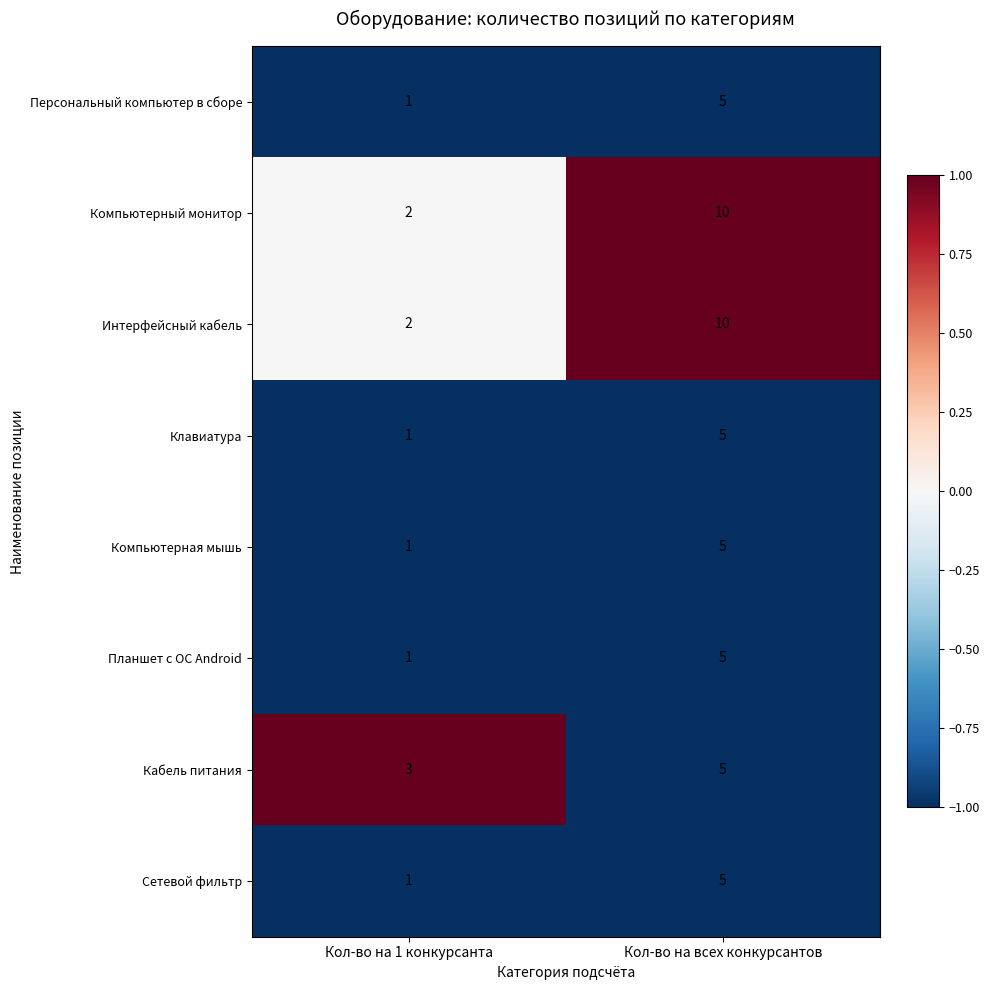

Count the number of categories in the chart.

2